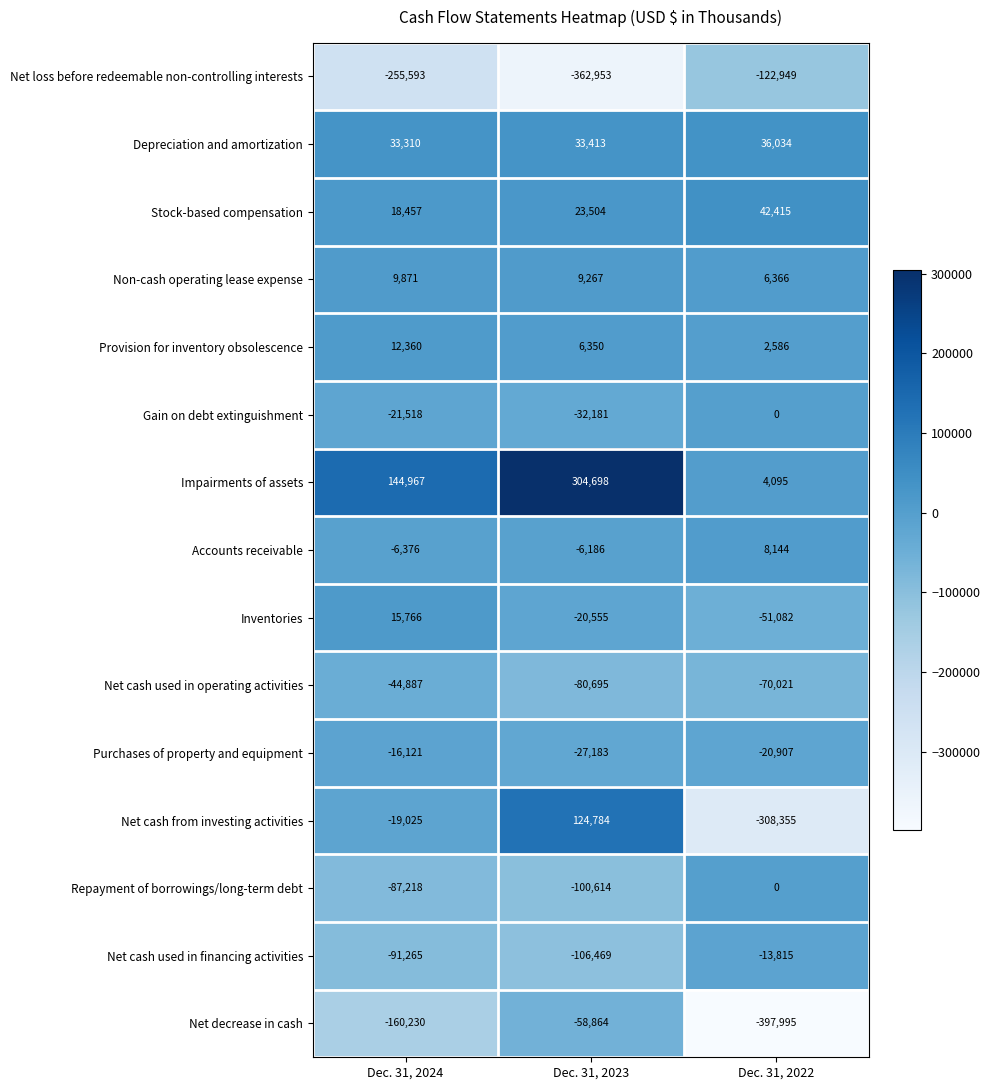

Is it true that Stock-based compensation equals 42415 at Dec. 31, 2022?

True